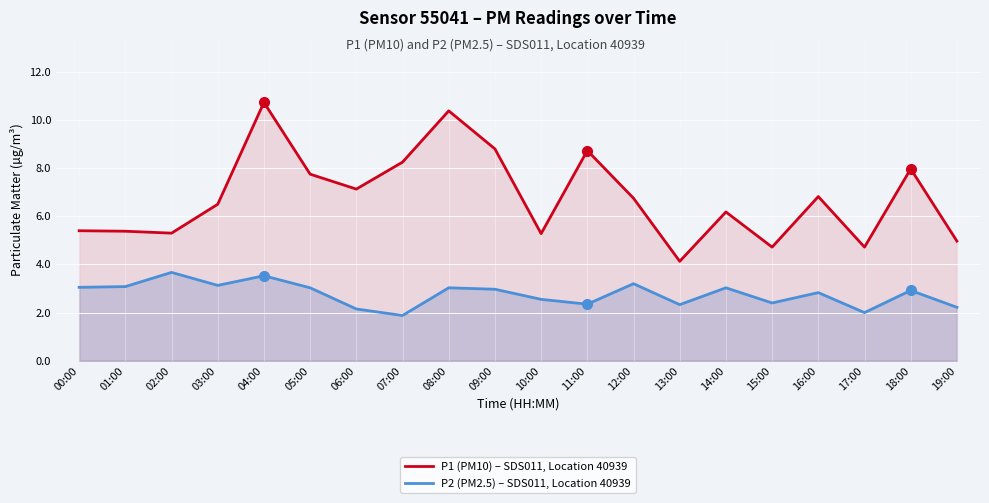

What is the difference between the second highest and minimum values in the P1 (PM10) – SDS011, Location 40939 series?

6.3